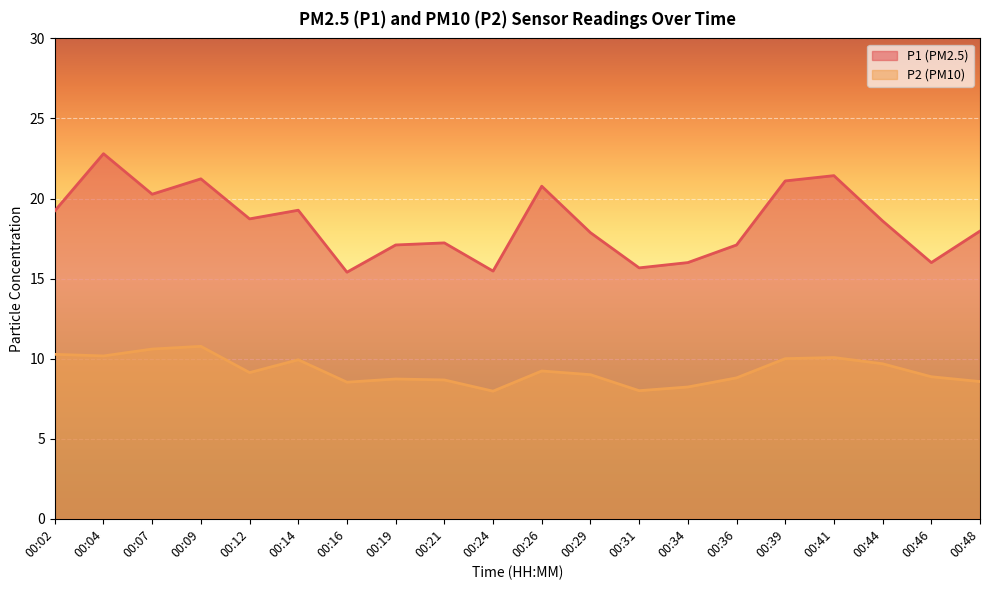

How many lines are shown in the chart?

2